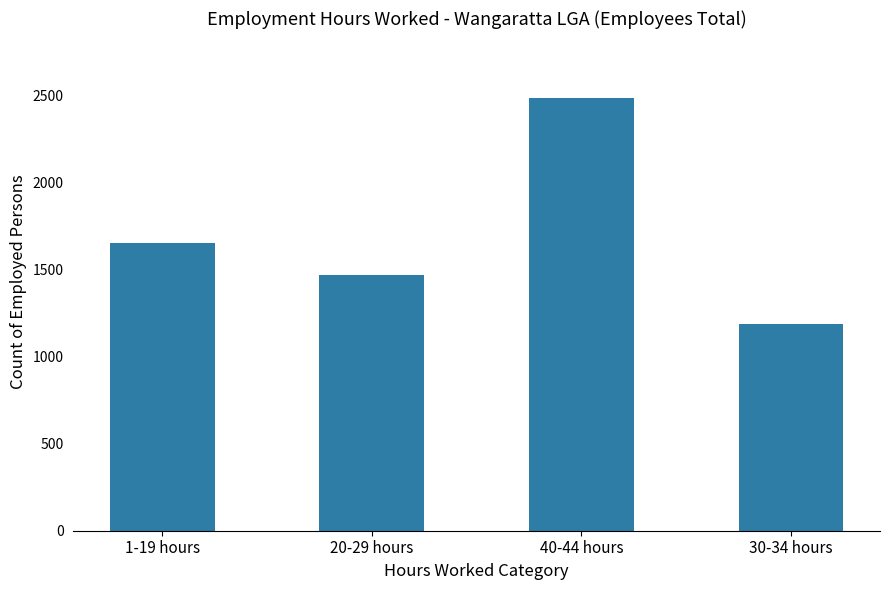

Rank the categories by value from highest to lowest.

40-44 hours, 1-19 hours, 20-29 hours, 30-34 hours